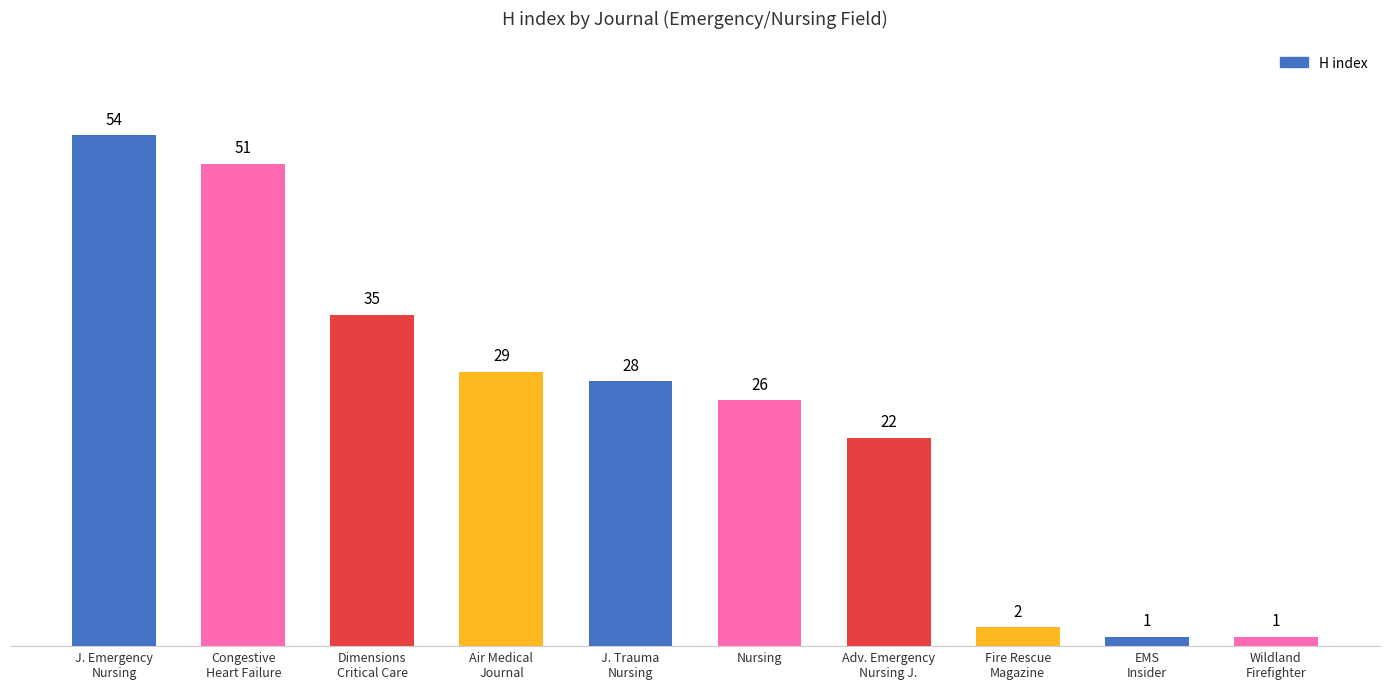

What is the sum of all values?

249